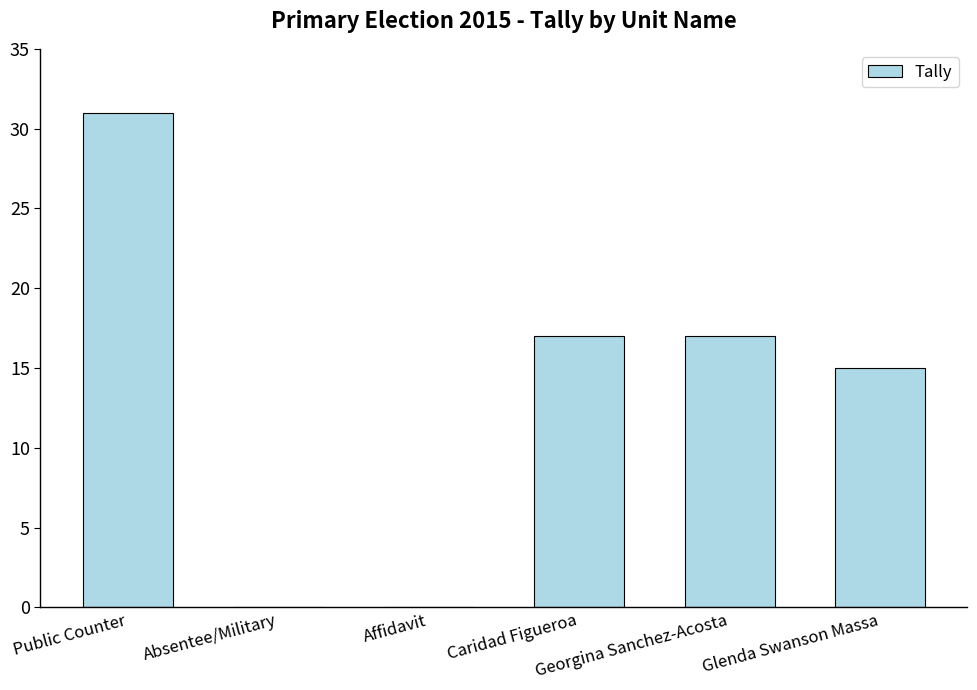

How many categories are shown in the chart?

6